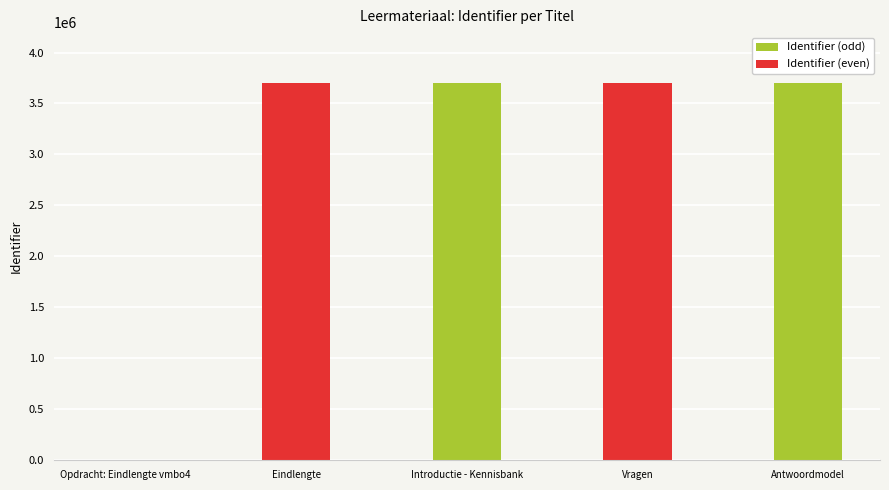

How many values are above zero?

4